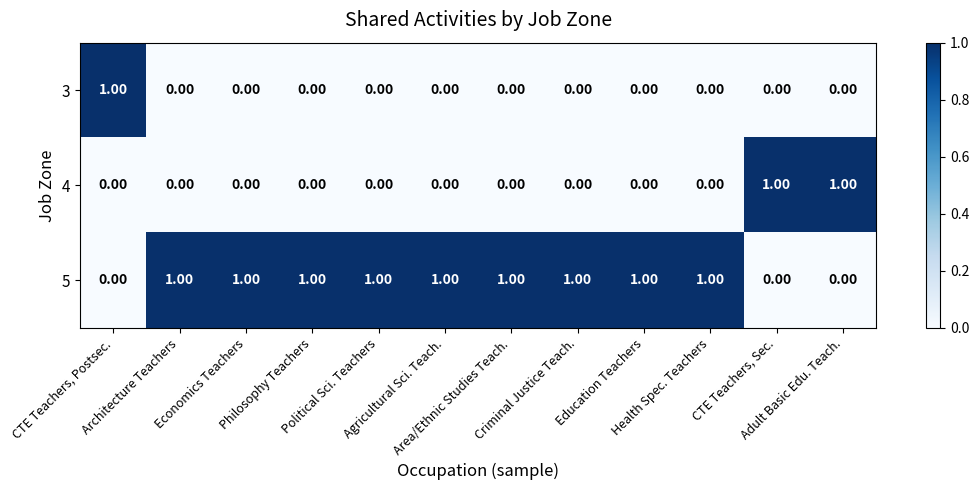

What is the greatest value displayed?

1